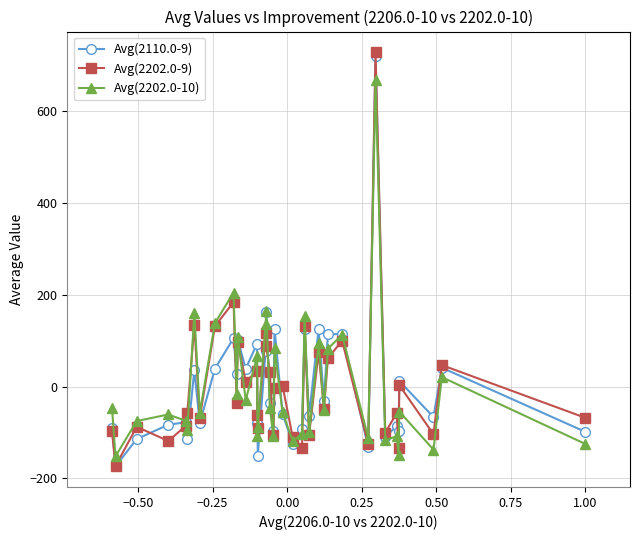

What is the value of the Avg(2110.0-9) point at the 25th from the left?

124.4